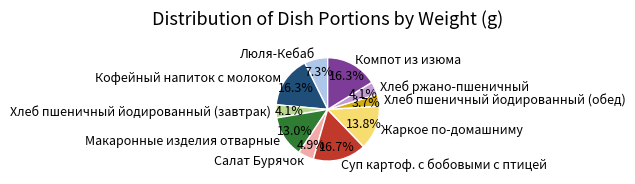

Approximately how many times larger is the value at Салат Бурячок compared to Макаронные изделия отварные?

0.4